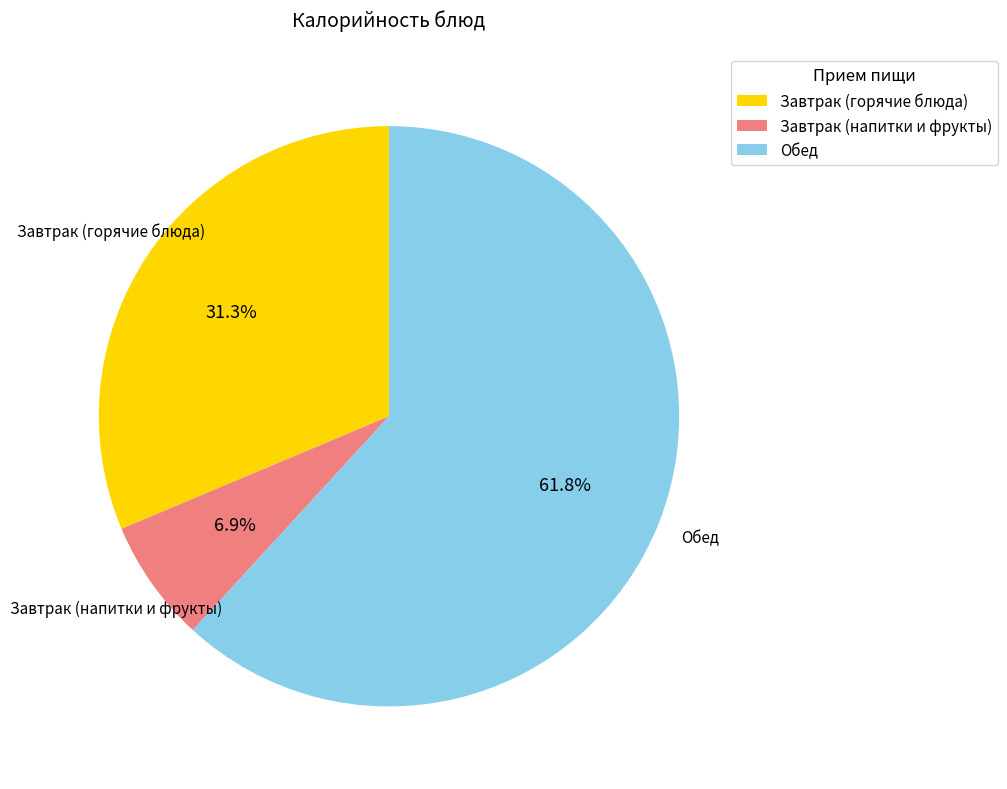

Is there a majority slice in this chart?

Yes